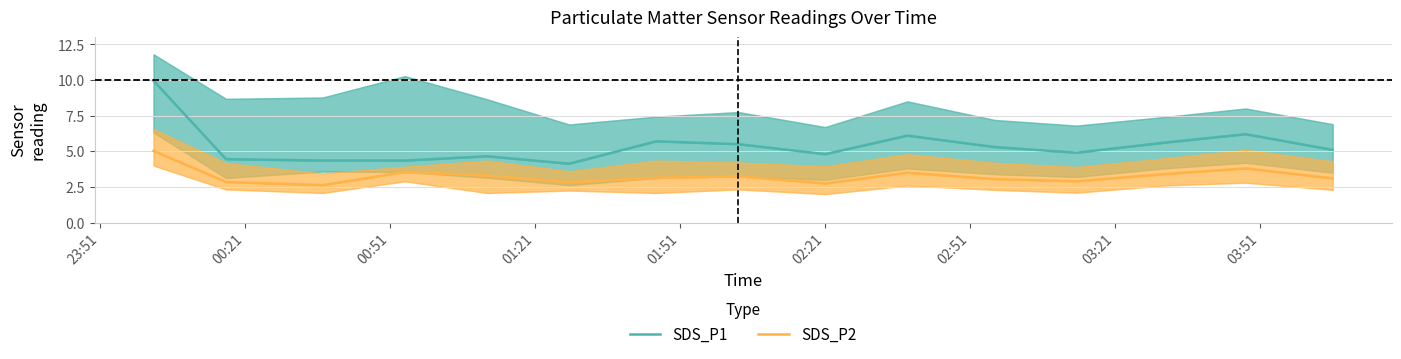

How many series are shown in this chart?

2